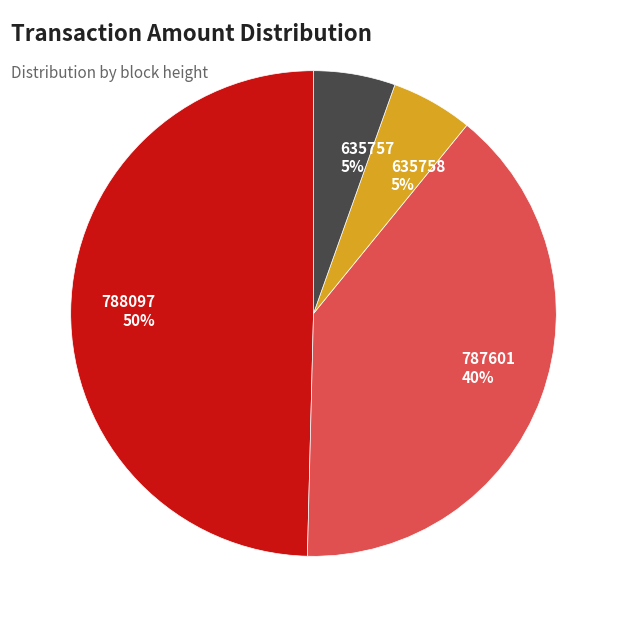

Is the sum of 635758 and 788097 greater than half?

Yes